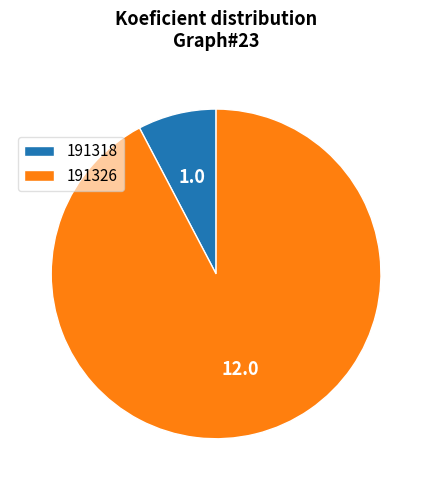

Is the sum of 191318 and 191326 greater than half?

Yes